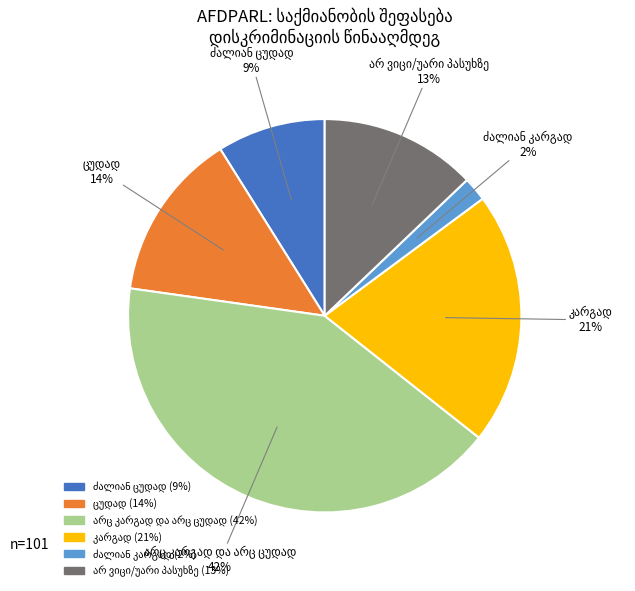

Count the number of slices in the pie.

6